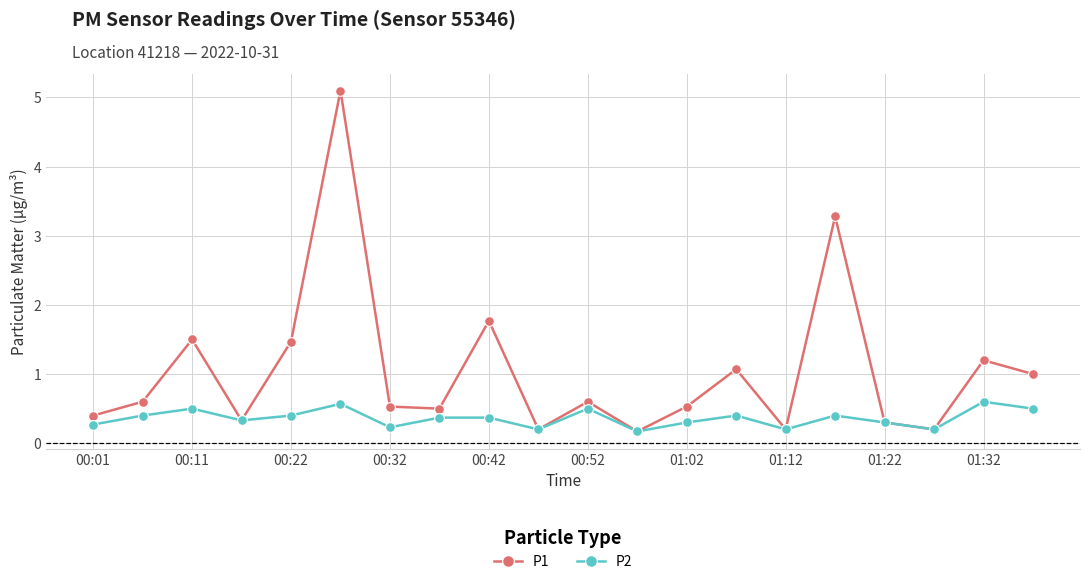

List the series in order of their peak value, highest first.

P1, P2